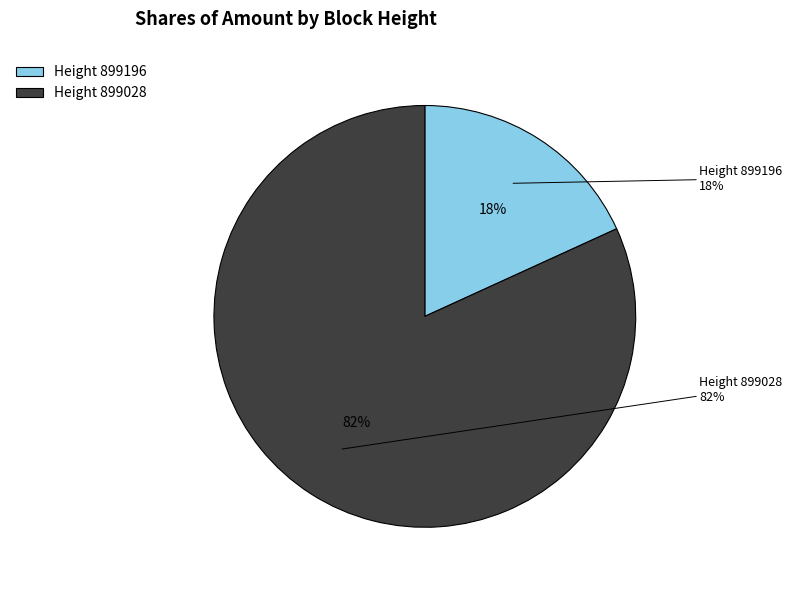

How many slices are in this pie chart?

2